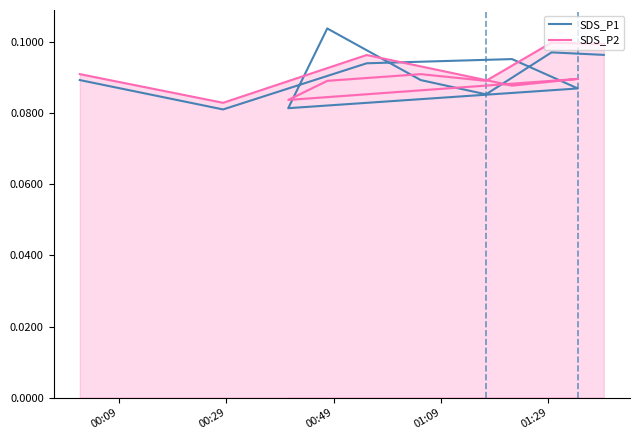

Read the SDS_P2 value at 00:29.

0.1